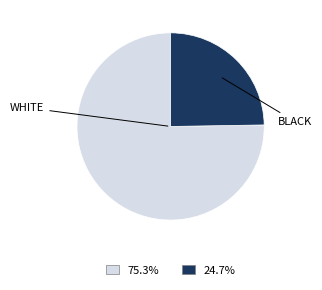

Is there a majority slice in this chart?

Yes